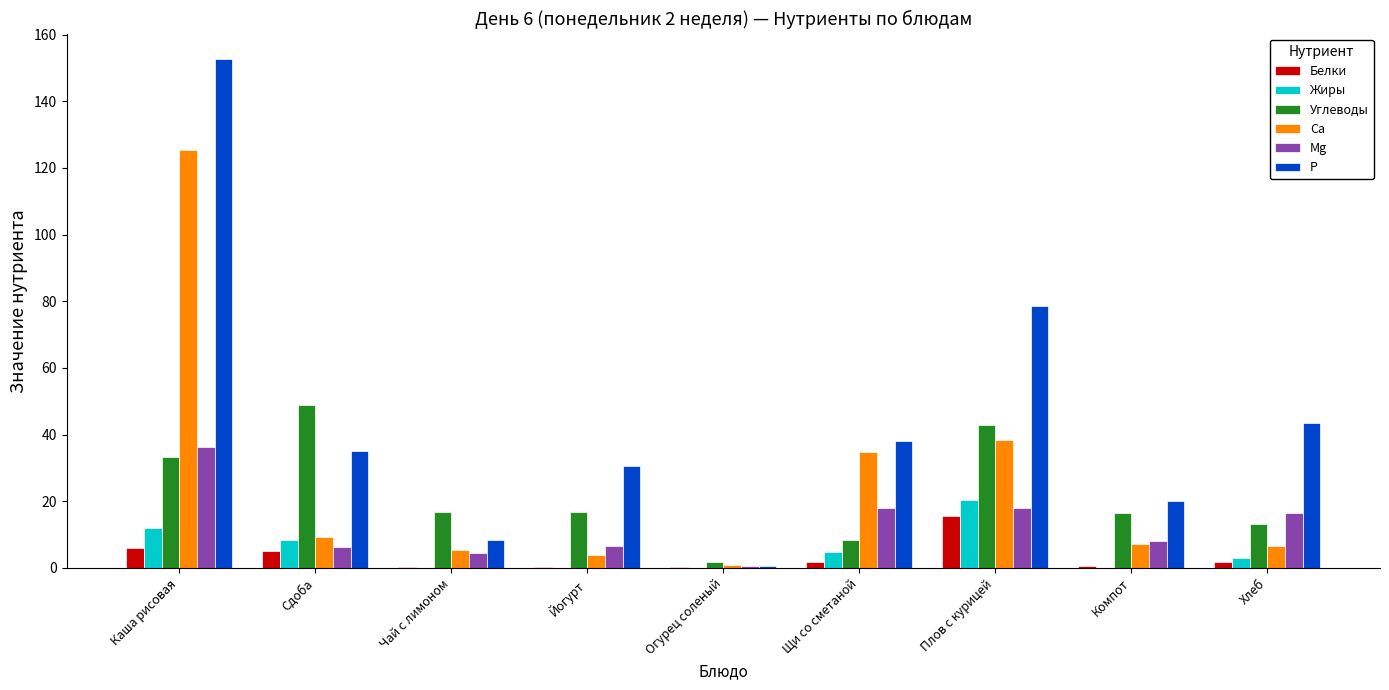

What is the greatest value displayed?

152.7